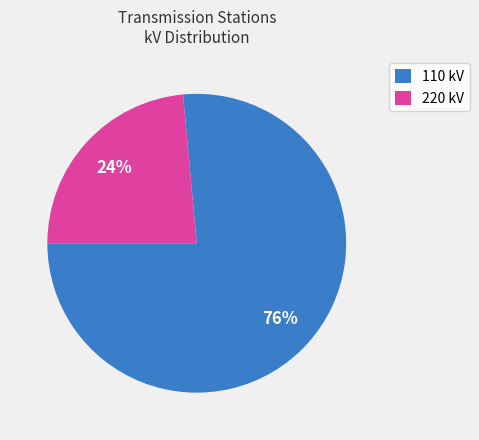

What is the majority slice?

110 kV